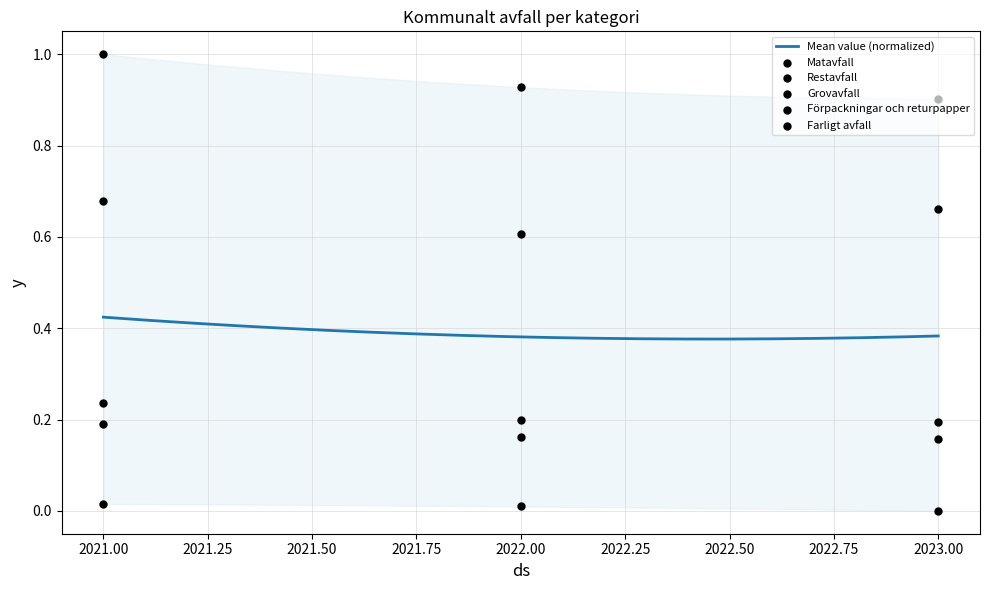

At how many categories does at least one series exceed 0?

3